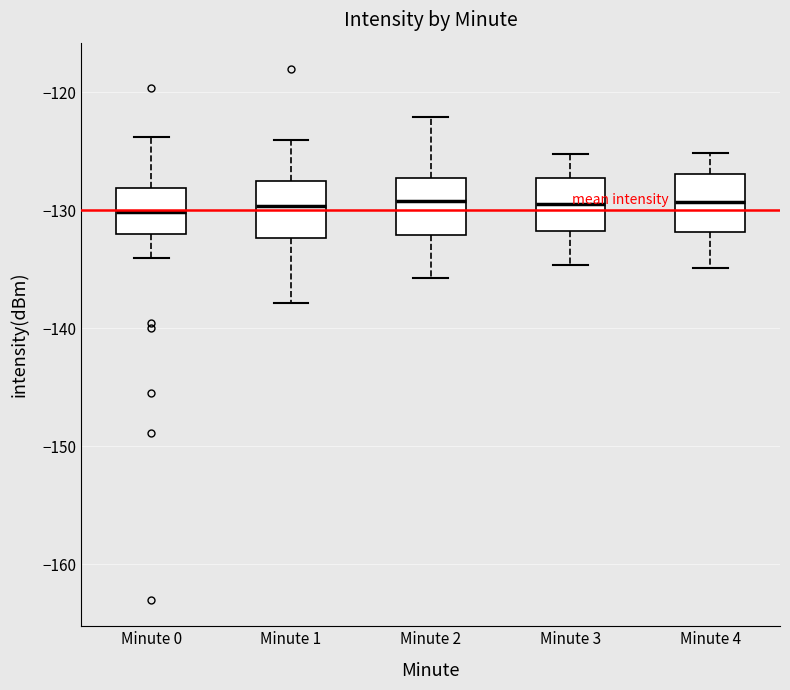

Reading left to right, read every box against the y-axis: the position of its median line, the range the box covers, and the ends of its whiskers. The values are not printed on the chart, so give them approximately, as read against the axis.

Minute 0: median -130, box -132 to -128, whiskers -134 to -124
Minute 1: median -130, box -132 to -128, whiskers -138 to -124
Minute 2: median -129, box -132 to -127, whiskers -136 to -122
Minute 3: median -129, box -132 to -127, whiskers -135 to -125
Minute 4: median -129, box -132 to -127, whiskers -135 to -125